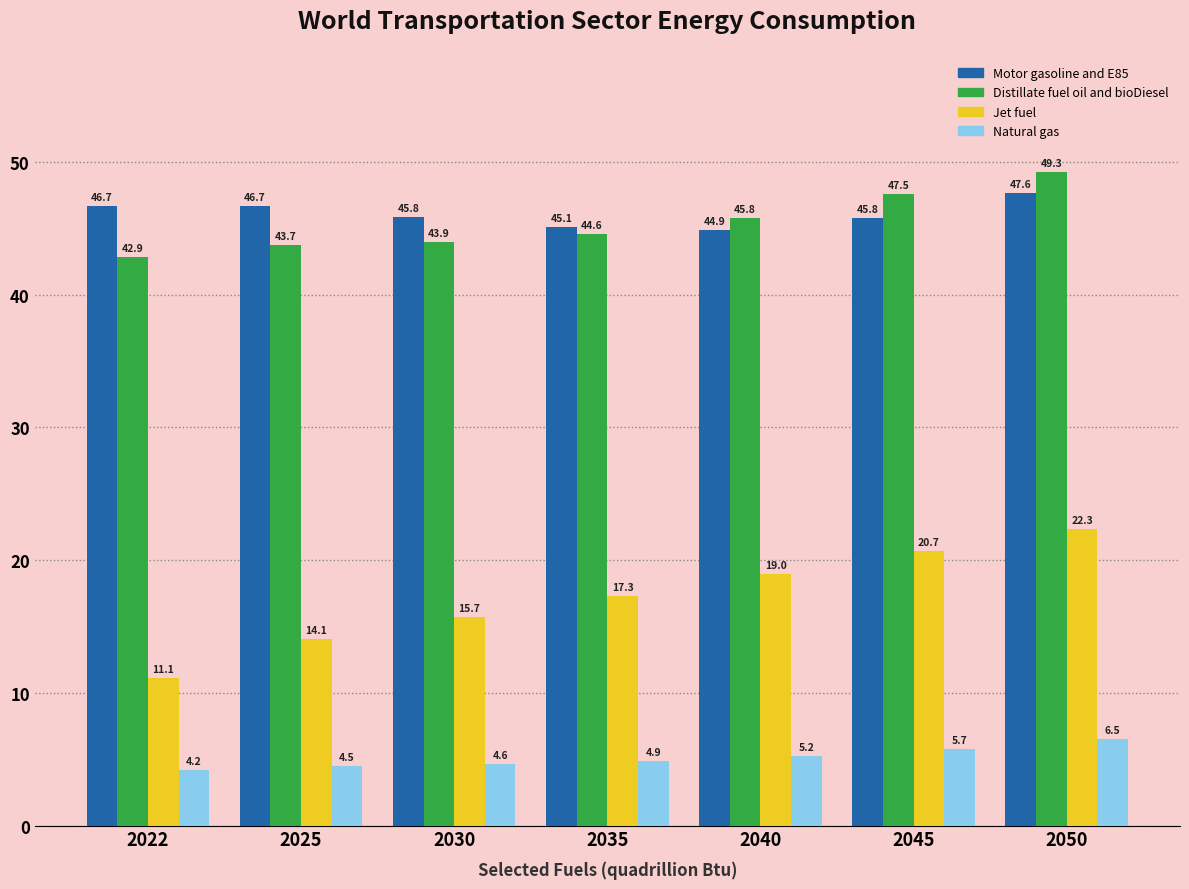

Reading left to right, list all the values displayed in this chart.

Motor gasoline and E85: 46.7	46.7	45.8	45.1	44.9	45.8	47.6
Distillate fuel oil and bioDiesel: 42.9	43.7	43.9	44.6	45.8	47.5	49.3
Jet fuel: 11.1	14.1	15.7	17.3	19.0	20.7	22.3
Natural gas: 4.2	4.5	4.6	4.9	5.2	5.7	6.5